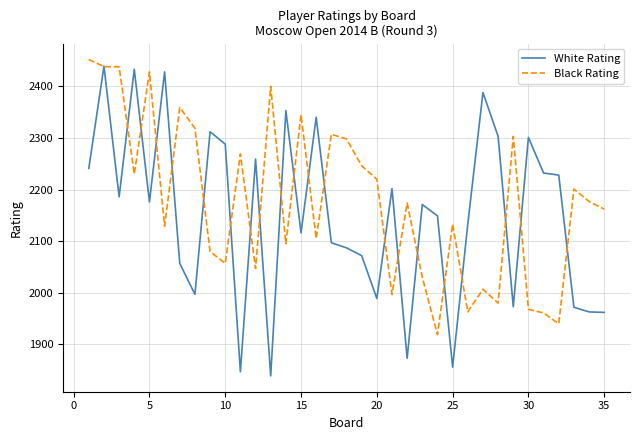

Which series has the largest range (max minus min)?

White Rating